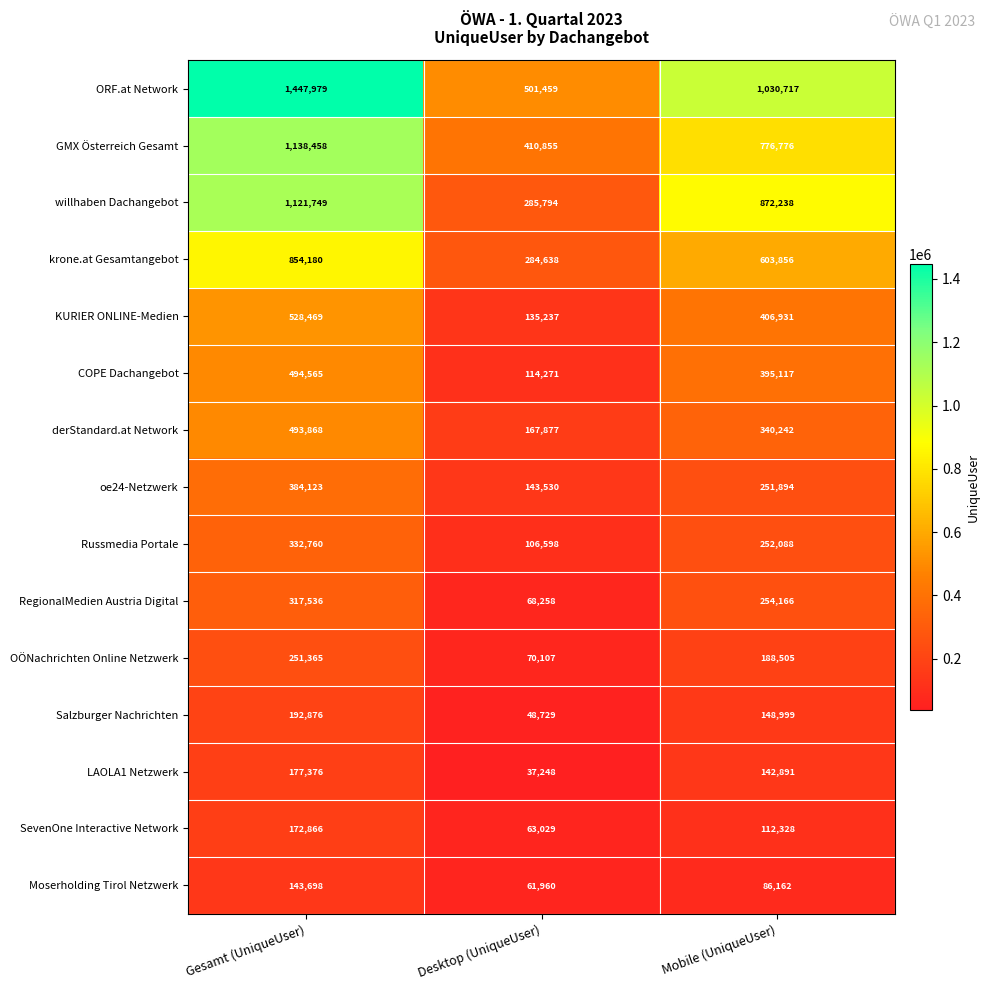

What is the minimum value shown in the chart?

37248